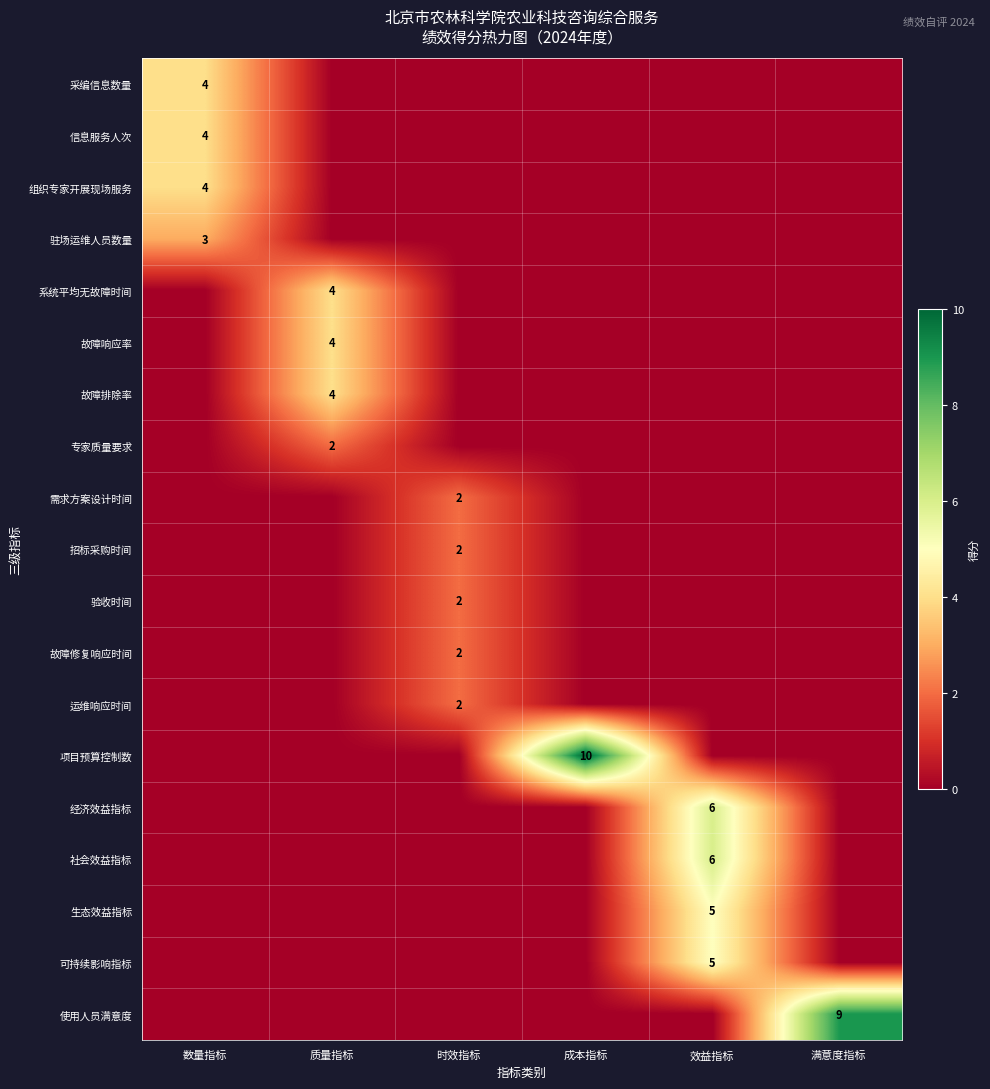

Which has a higher value, 效益指标 or 数量指标?

数量指标